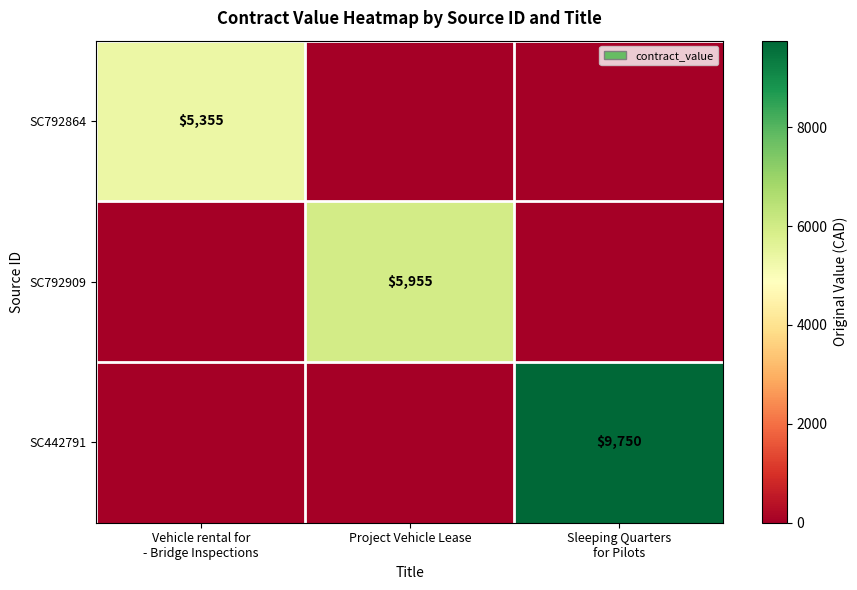

True or false: SC792909 has a value of 5955 at Project Vehicle Lease.

True